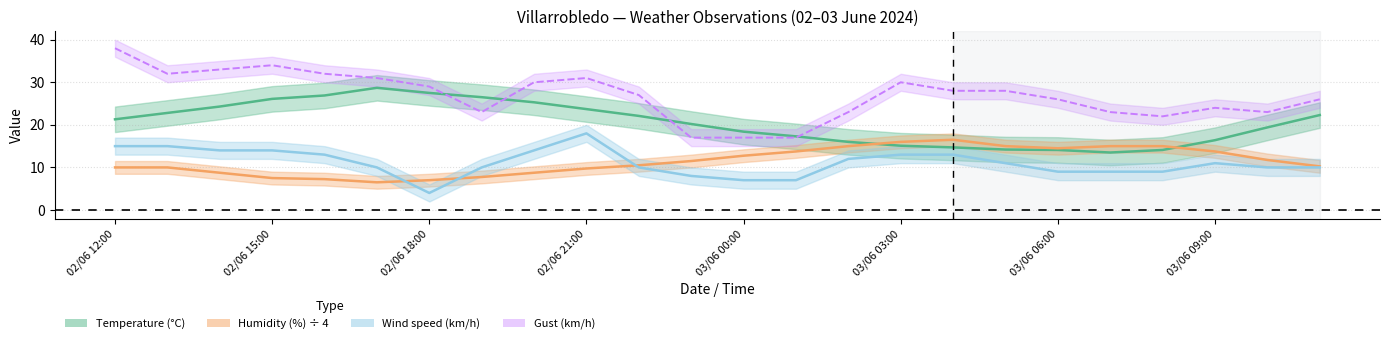

Which series has the largest total across all categories?

humidity